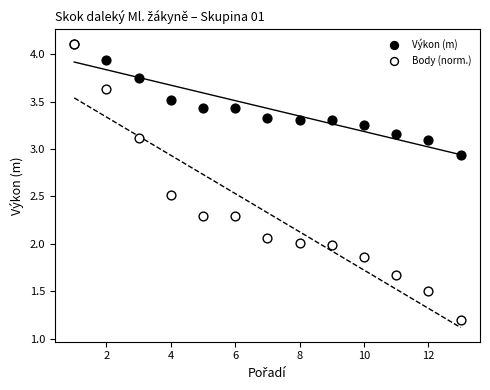

Which series contains the lowest Y value?

Body (norm.)